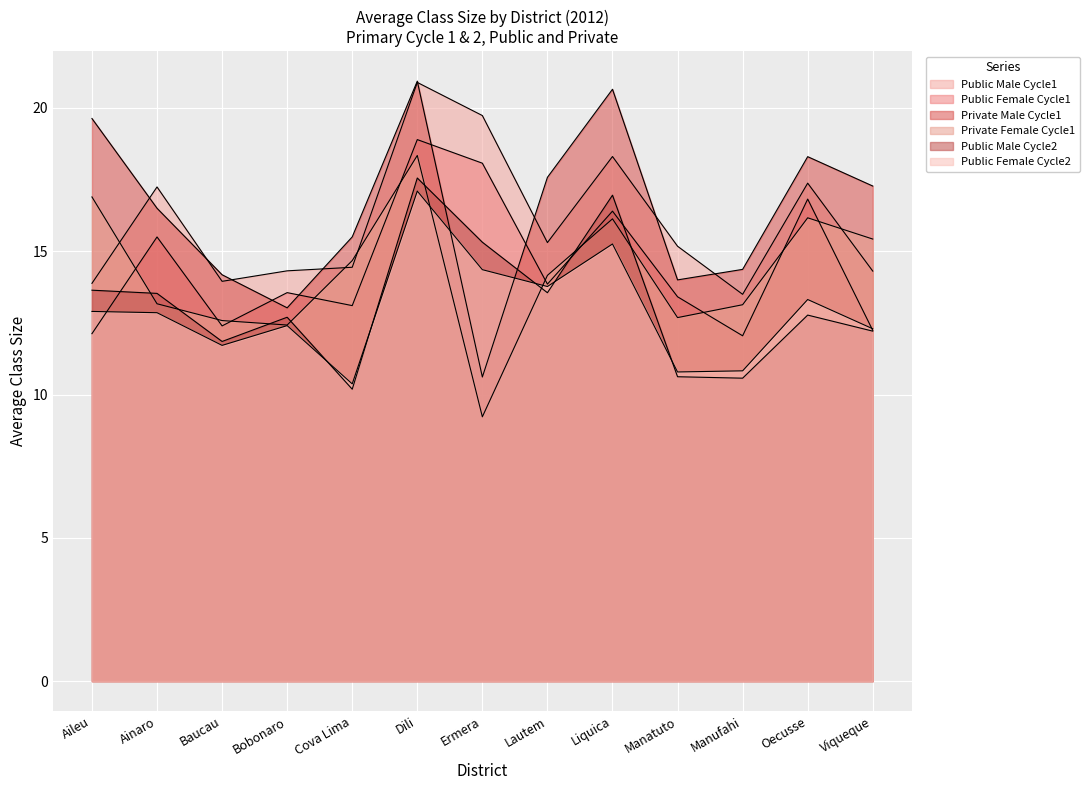

True or false: Public Female Cycle1 has more than 0 points higher than both neighbors.

True